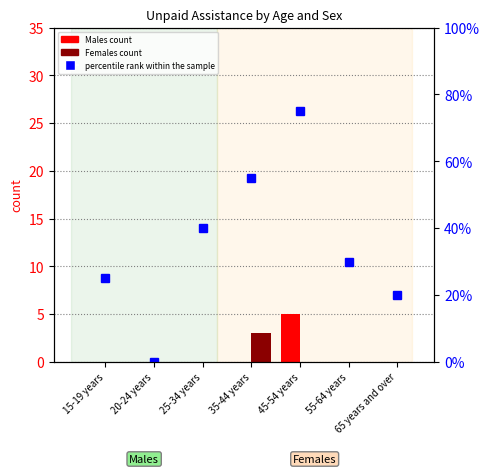

Reading left to right, what are all the values shown in this chart?

Provided unpaid assistance (Males): 0	0	0	0	5	0	0
Provided unpaid assistance (Females): 0	0	0	3	0	0	0
percentile rank within the sample: 25	0	40	55	75	30	20